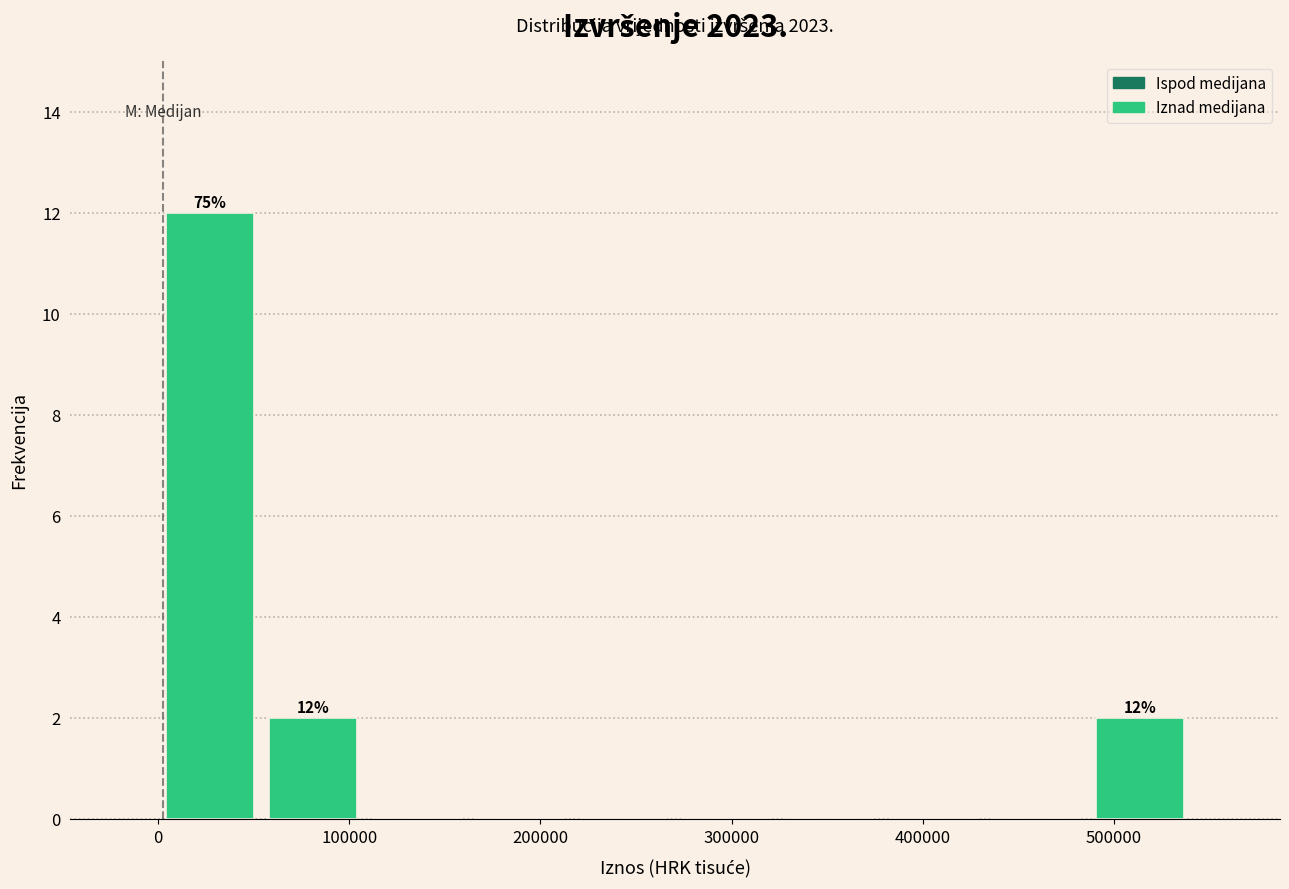

Which range on the x-axis has the tallest bar?

0 to 50000